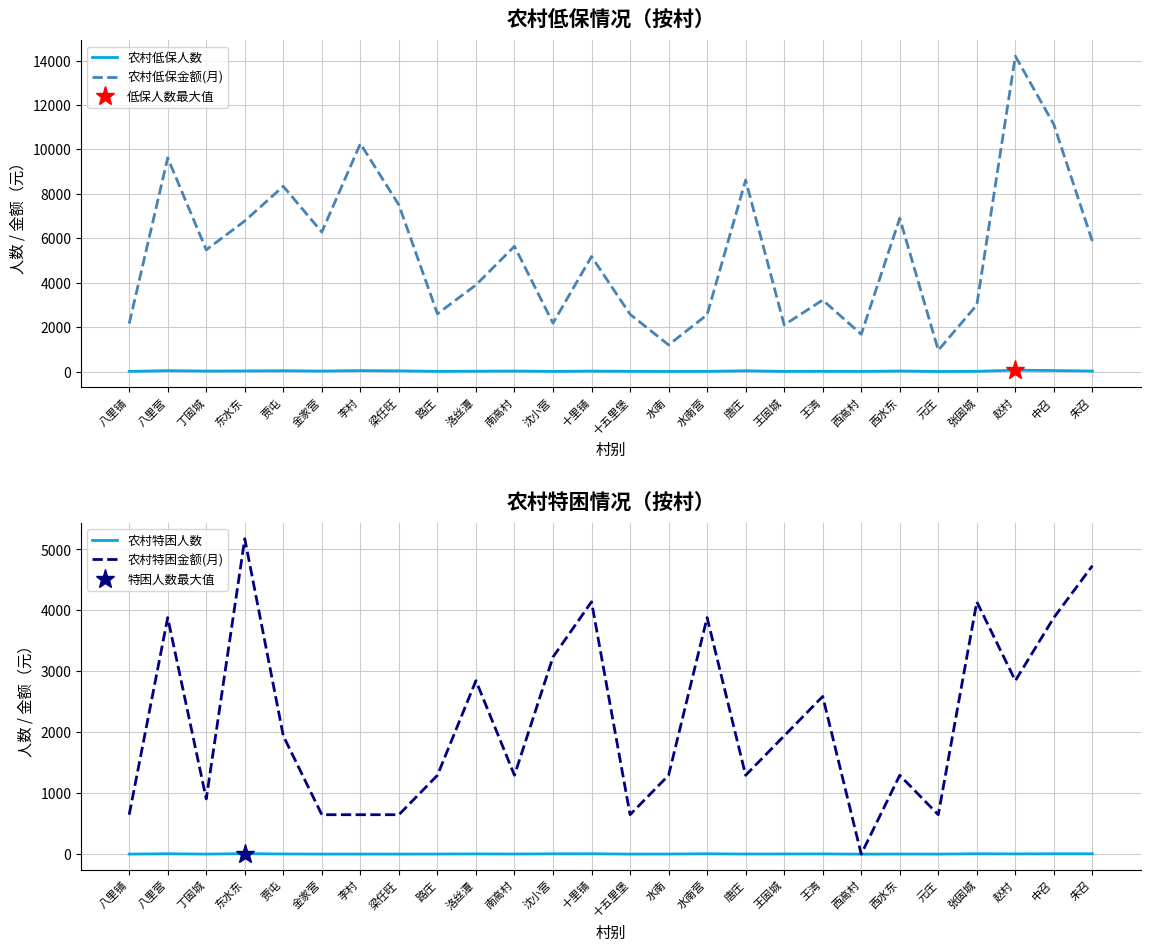

At which category is the sum across all series the highest?

赵村